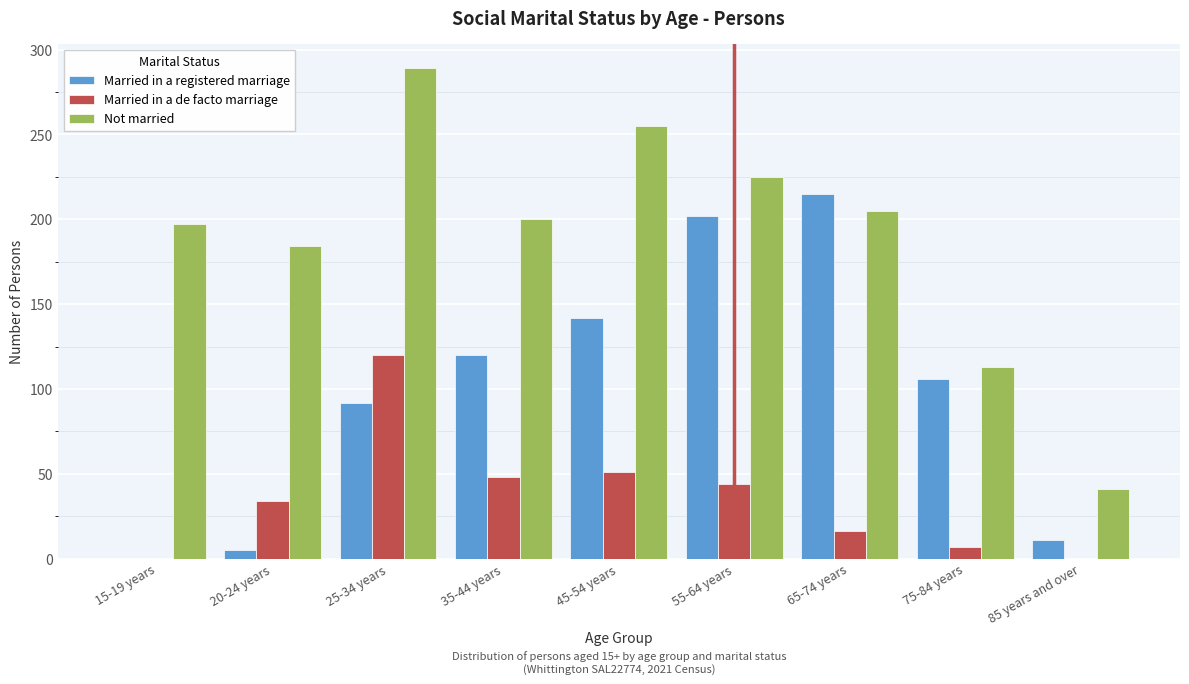

Reading left to right, transcribe all the data shown in this chart.

Married in a registered marriage: 15-19 years=0	20-24 years=5	25-34 years=92	35-44 years=120	45-54 years=142	55-64 years=202	65-74 years=215	75-84 years=106	85 years and over=11
Married in a de facto marriage: 15-19 years=0	20-24 years=34	25-34 years=120	35-44 years=48	45-54 years=51	55-64 years=44	65-74 years=16	75-84 years=7	85 years and over=0
Not married: 15-19 years=197	20-24 years=184	25-34 years=289	35-44 years=200	45-54 years=255	55-64 years=225	65-74 years=205	75-84 years=113	85 years and over=41